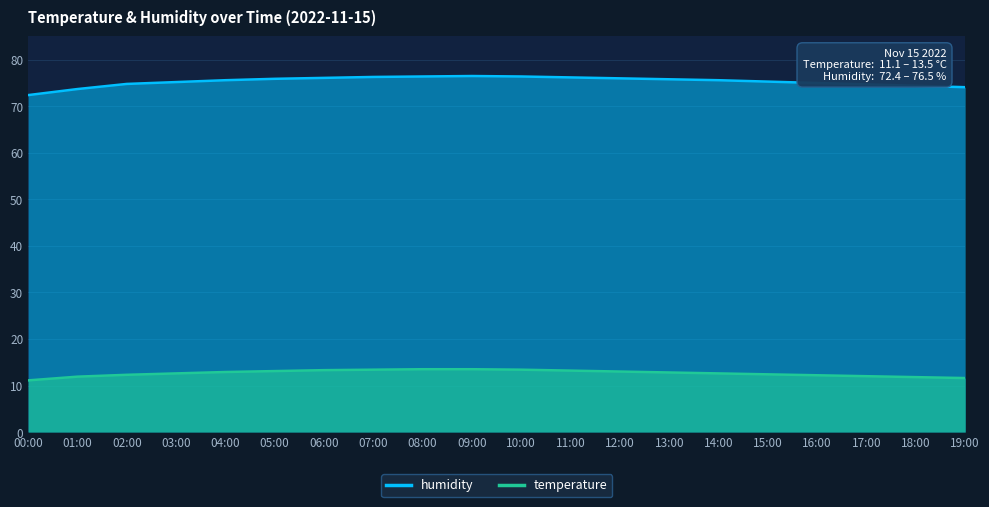

What is the average value of the humidity series?

75.3